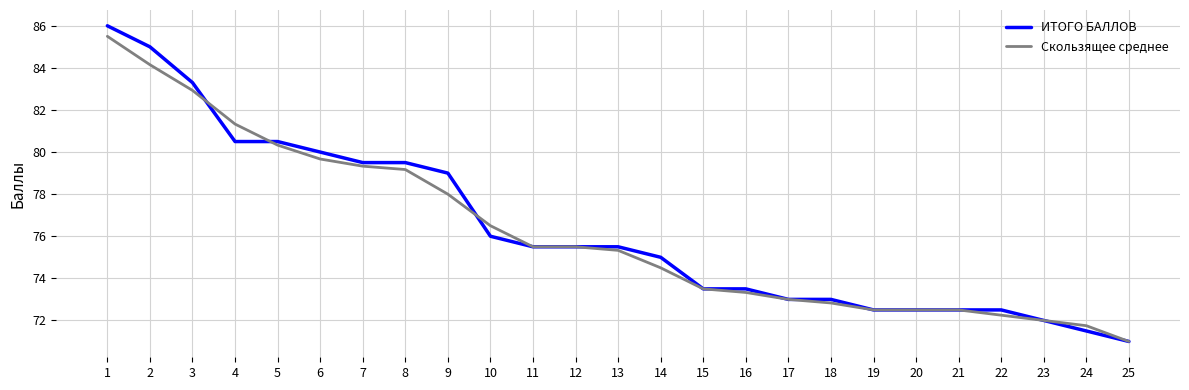

True or false: ИТОГО БАЛЛОВ has a value of 36.7 at 13.

False